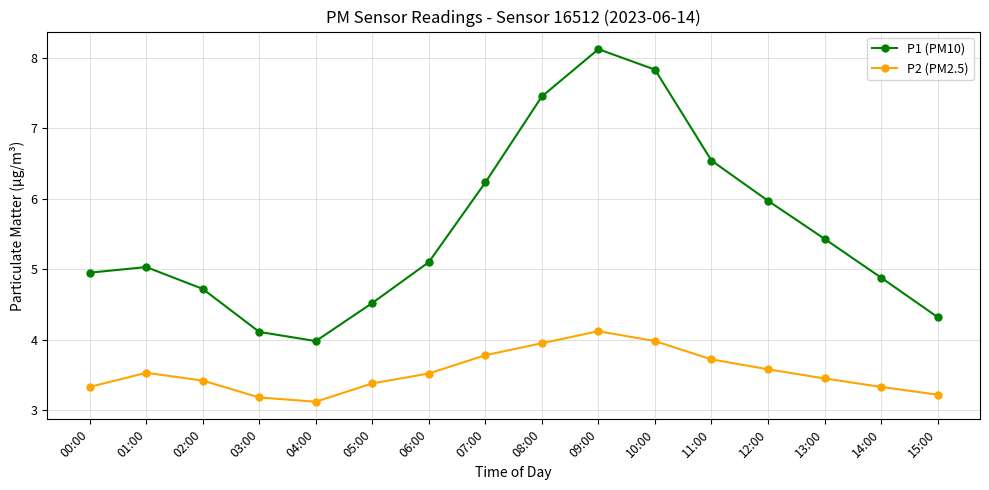

What is the total value across all series at 03:00?

7.3